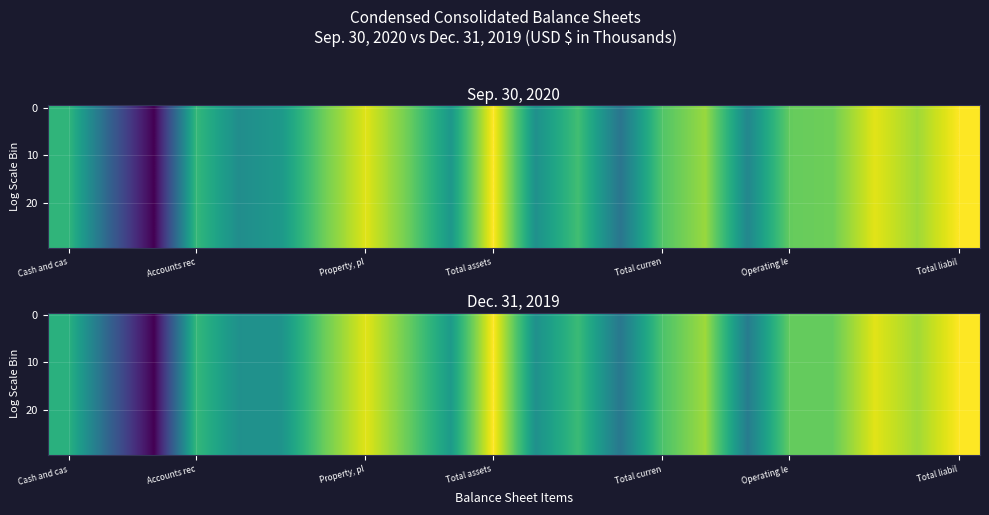

How many series are shown in this chart?

30